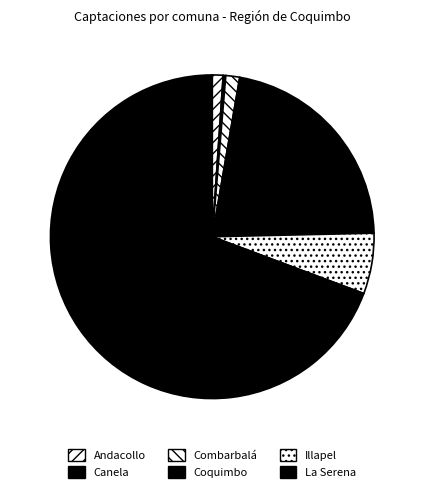

To the nearest percent, what is the difference between the largest and smallest slice percentages?

69%